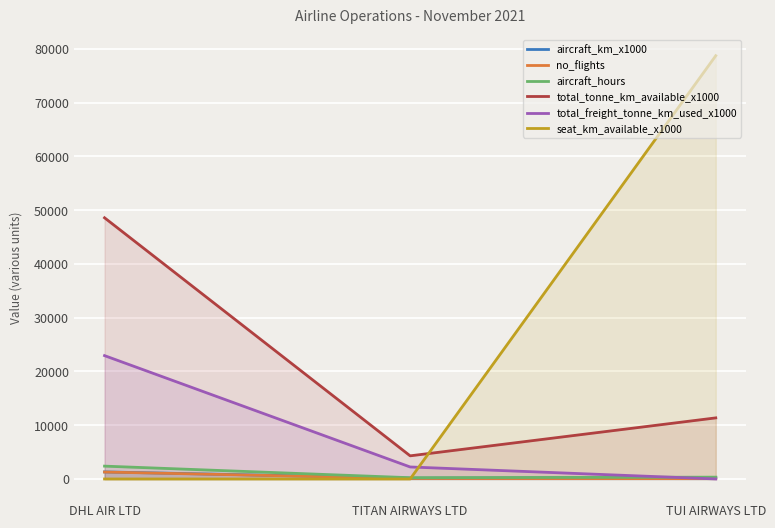

At which category is the sum across all series the highest?

TUI AIRWAYS LTD